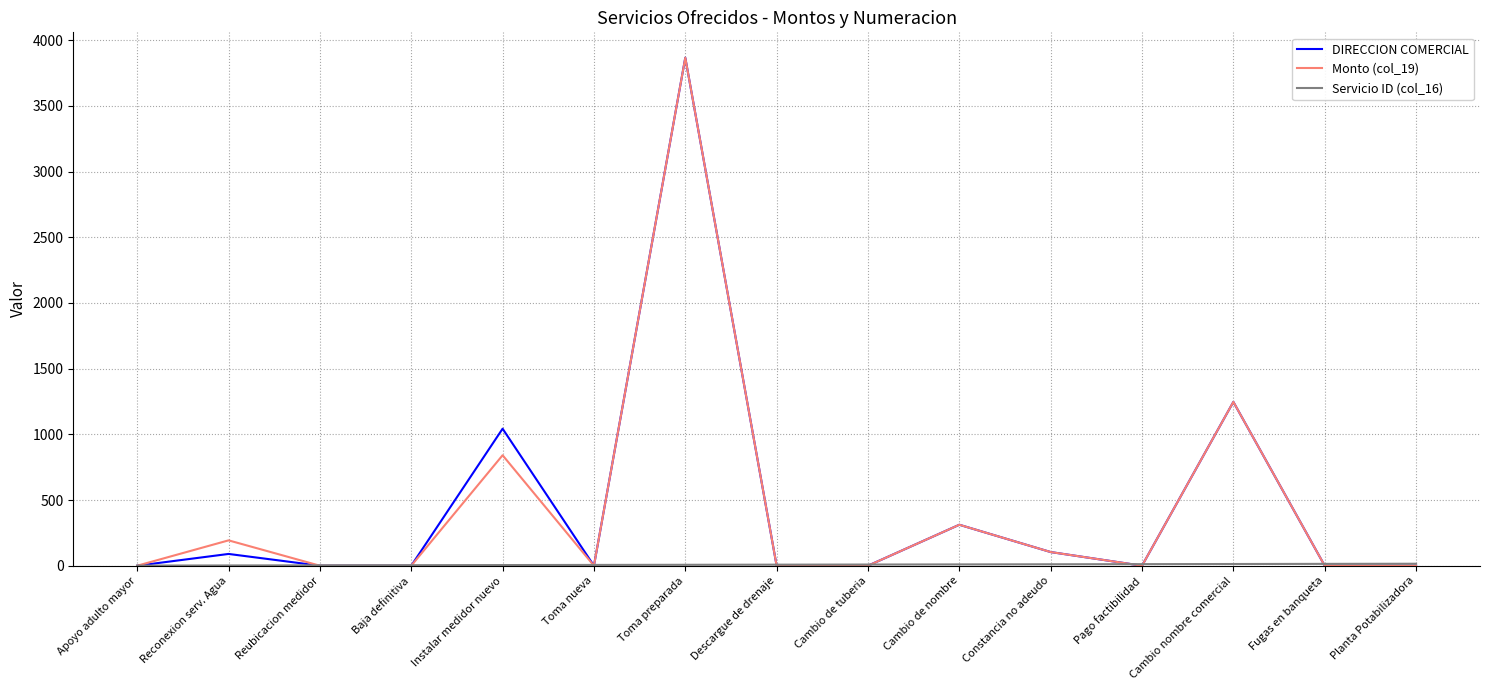

At which label does Monto (col_19) reach its peak?

Toma preparada